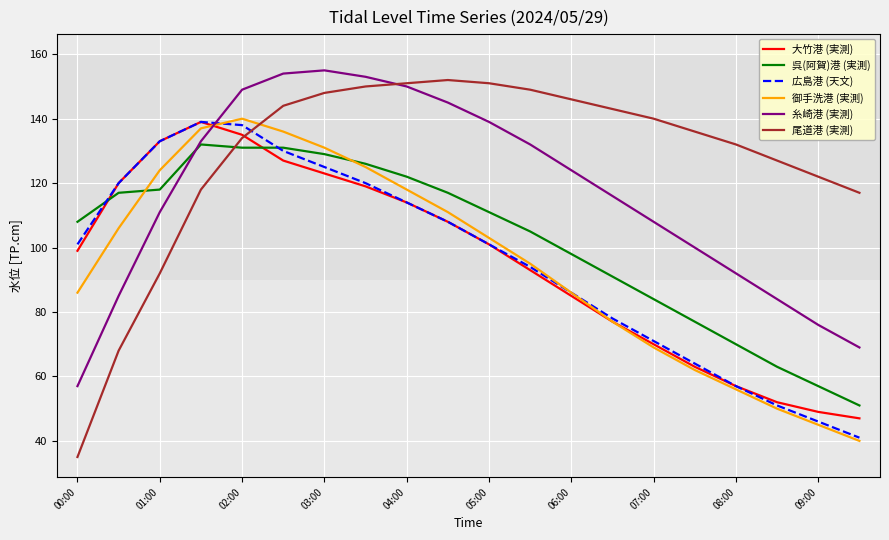

Which series has the largest range (max minus min)?

尾道港 (実測)